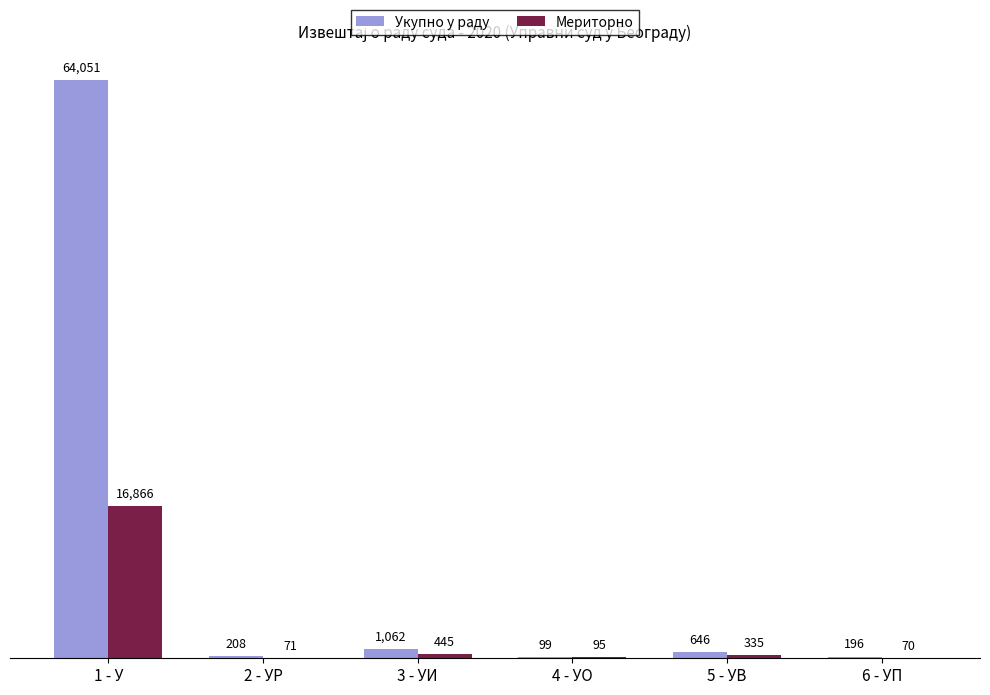

What is the total value across all series at 5 - УВ?

981